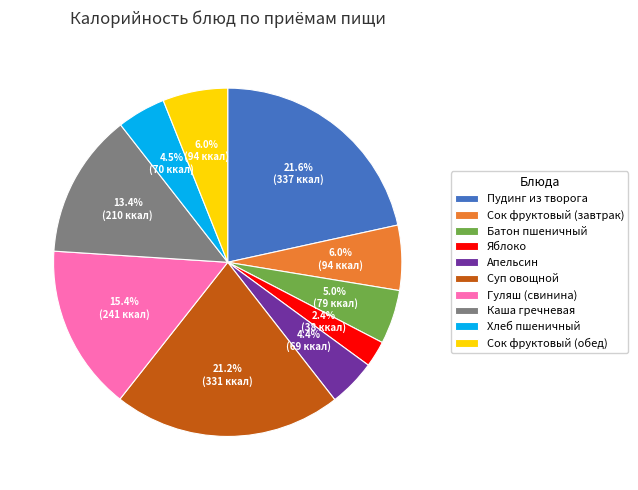

How many slices are in this pie chart?

10